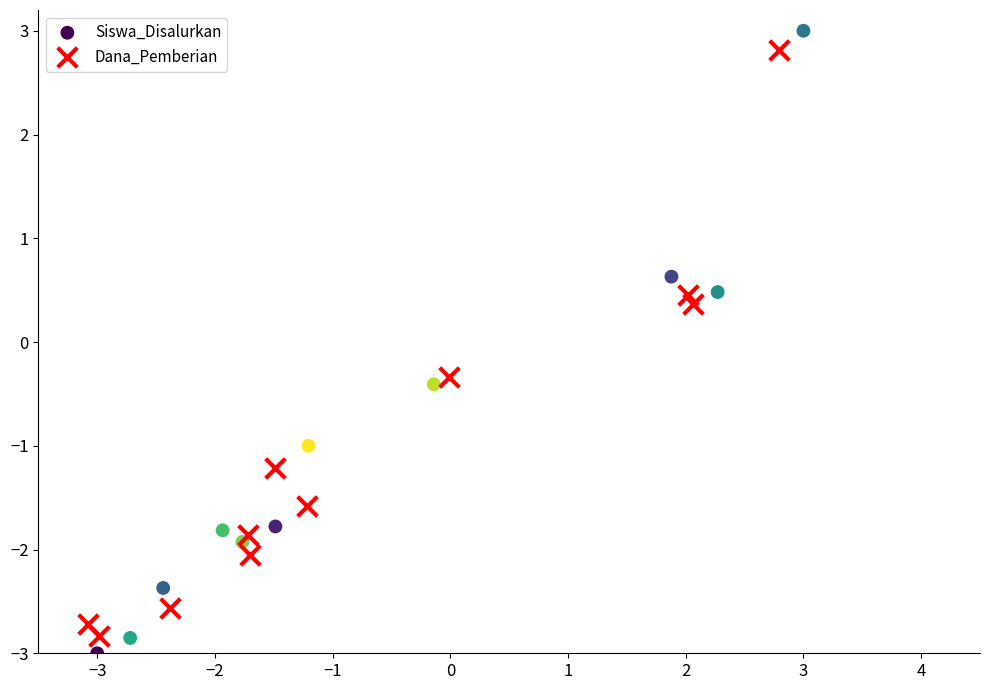

Which series contains the highest Y value?

Siswa_Disalurkan